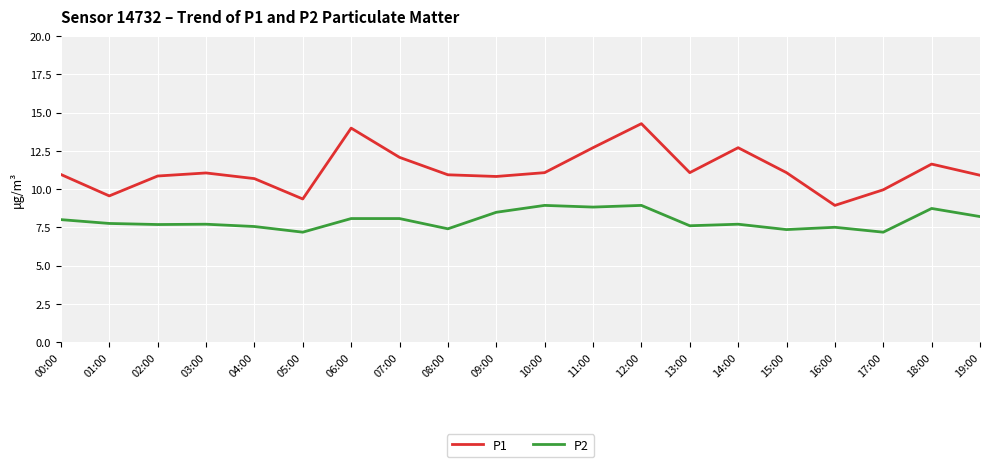

List the series in order of their peak value, lowest first.

P2, P1